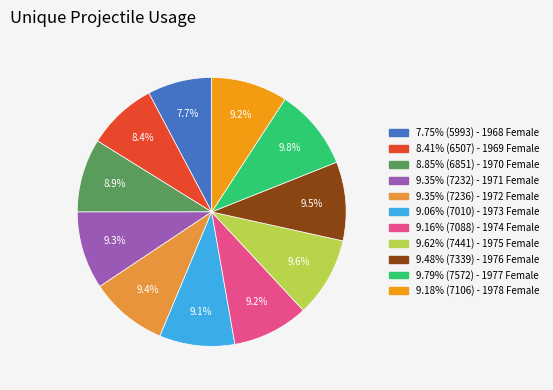

Is there any slice that represents more than half of the pie?

No